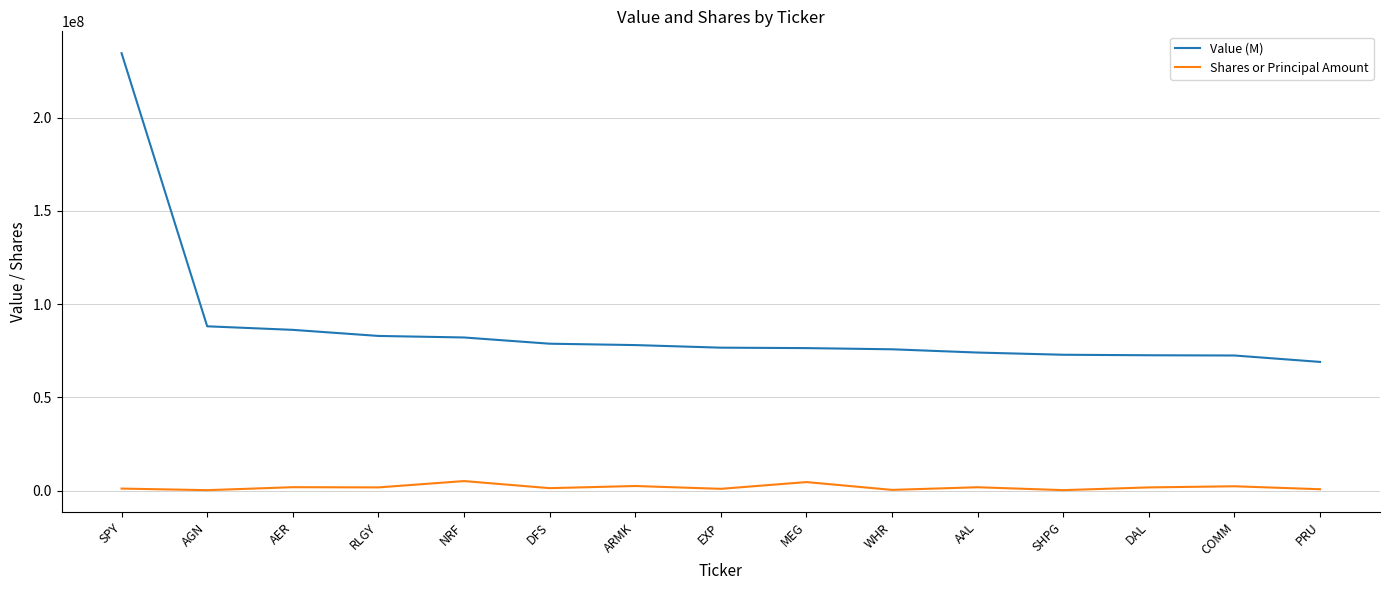

What is the greatest value displayed?

234527000